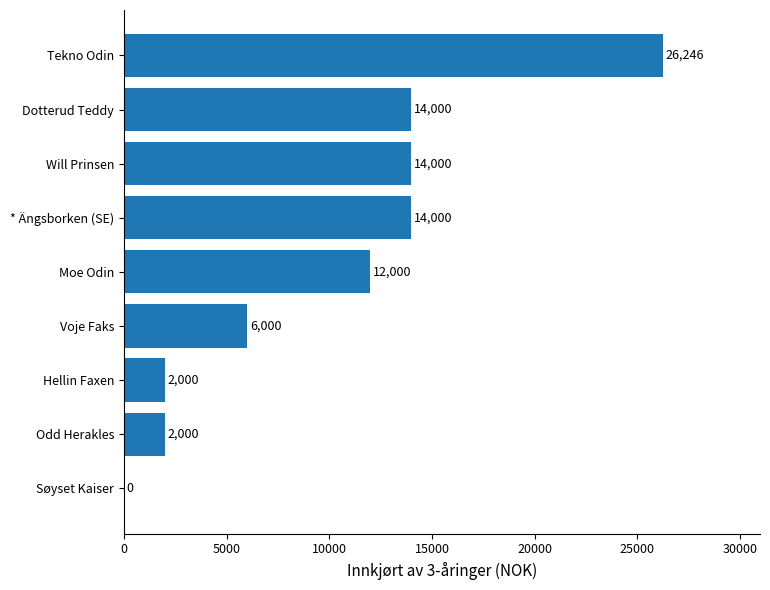

Reading bottom to top, transcribe all the data shown in this chart.

Søyset Kaiser=0	Odd Herakles=2000	Hellin Faxen=2000	Voje Faks=6000	Moe Odin=12000	* Ängsborken (SE)=14000	Will Prinsen=14000	Dotterud Teddy=14000	Tekno Odin=26246